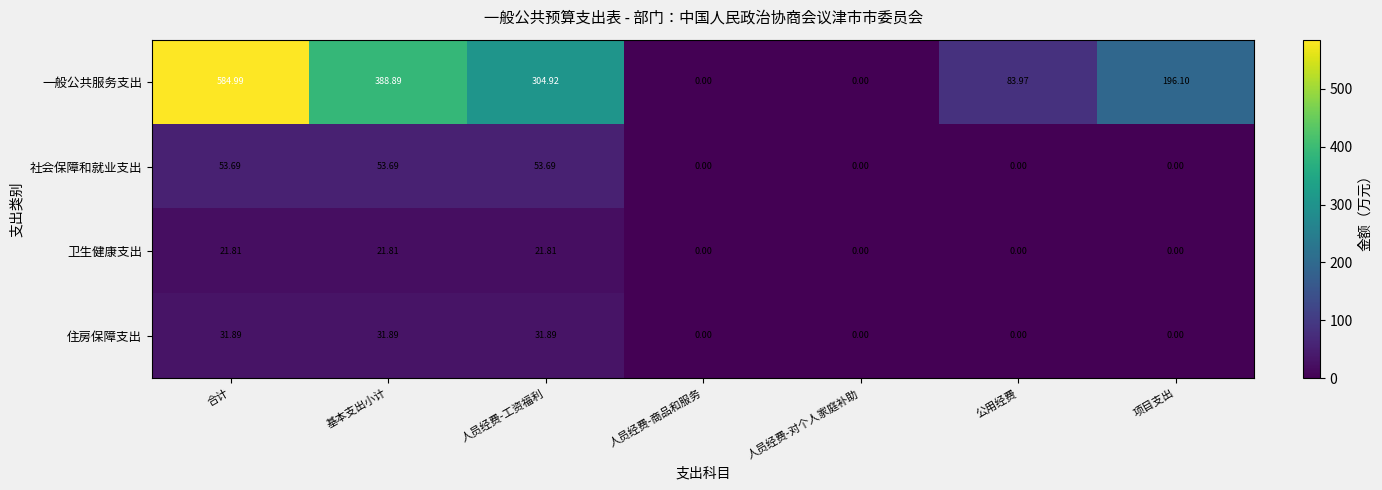

Rank the series at 基本支出小计 from lowest to highest value.

卫生健康支出, 住房保障支出, 社会保障和就业支出, 一般公共服务支出